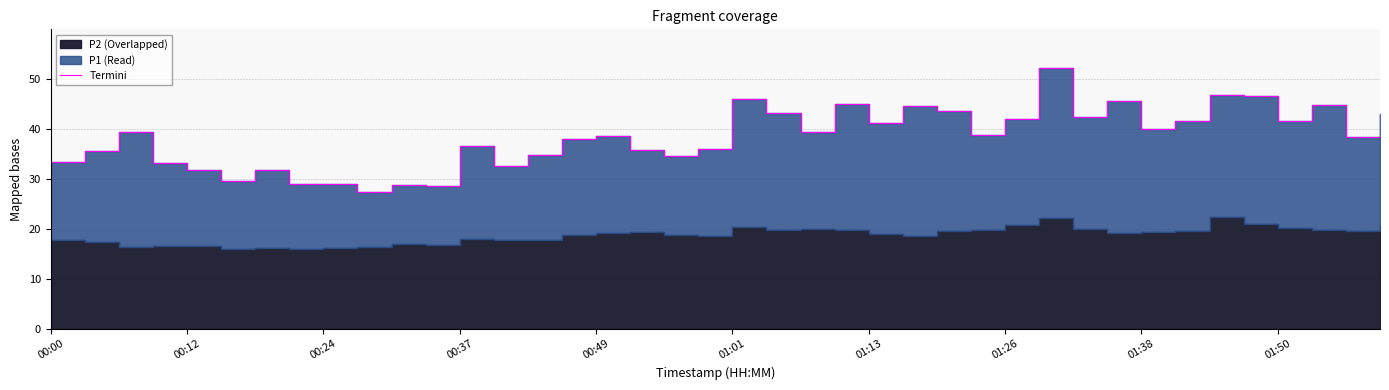

At which category does the chart reach its peak across all series?

29